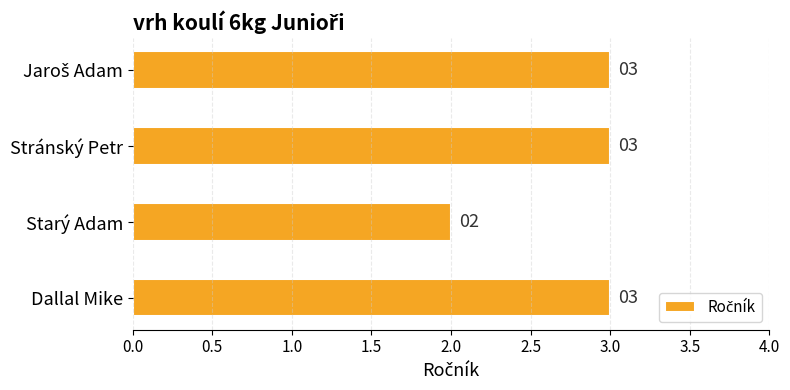

How many data points does each series have?

4